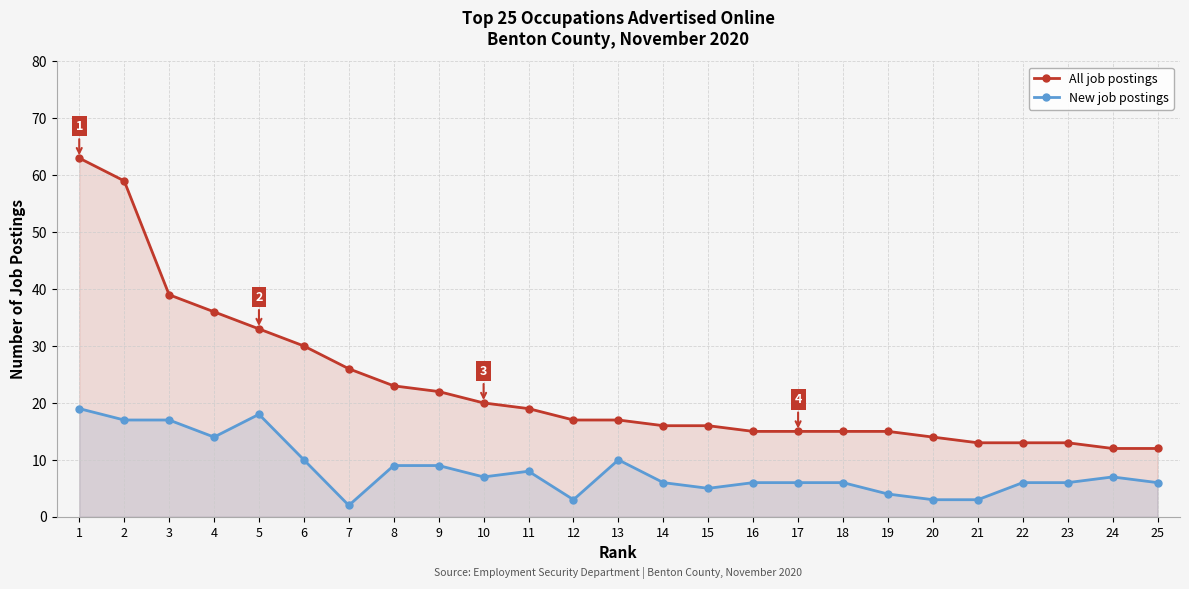

What is the difference between the maximum and minimum values in the New job postings series?

17